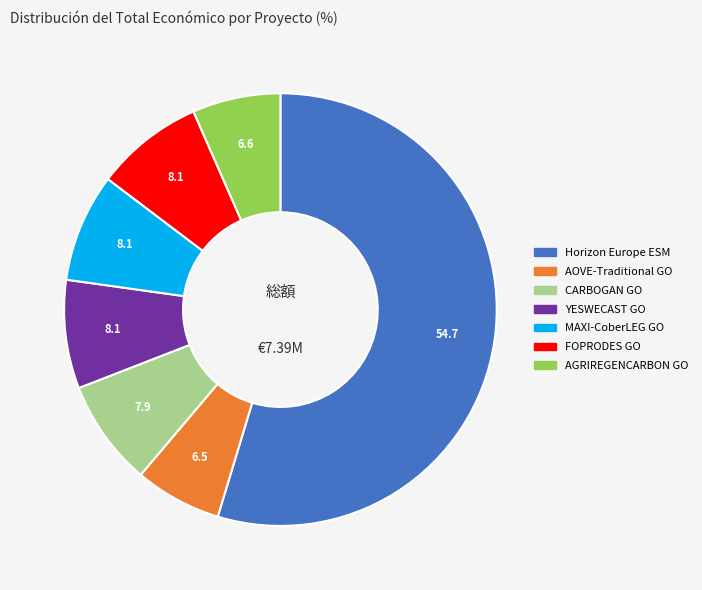

The AGRIREGENCARBON GO slice represents 7% of the pie. True or false?

True